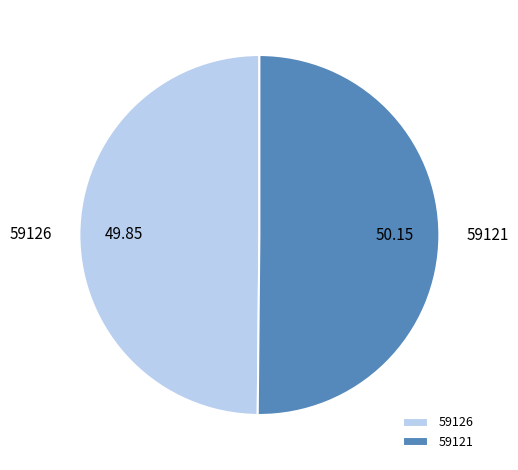

Do 59121 and 59126 together represent more than half of the pie?

Yes